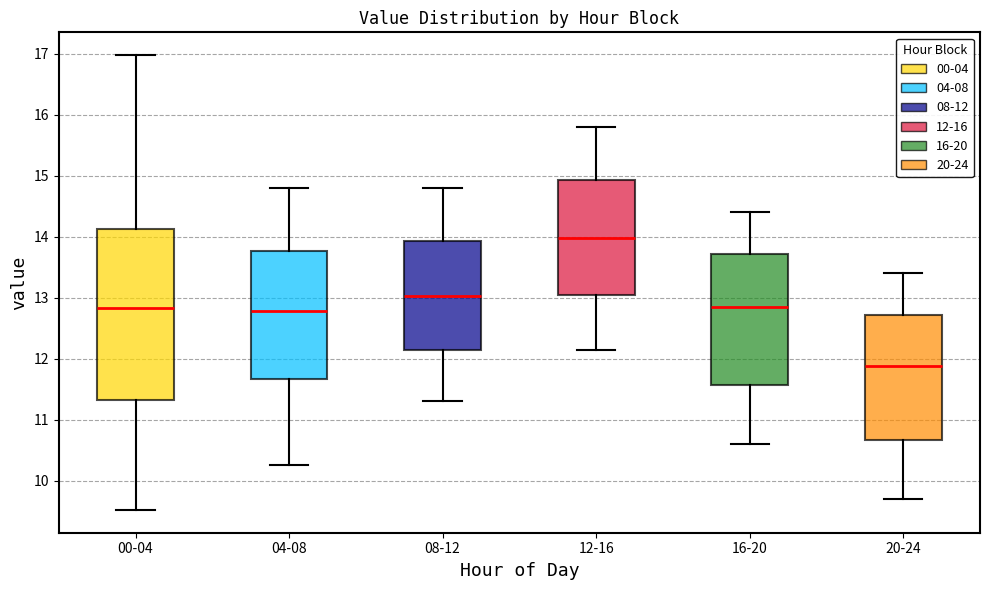

Which box has the lowest median line?

20-24